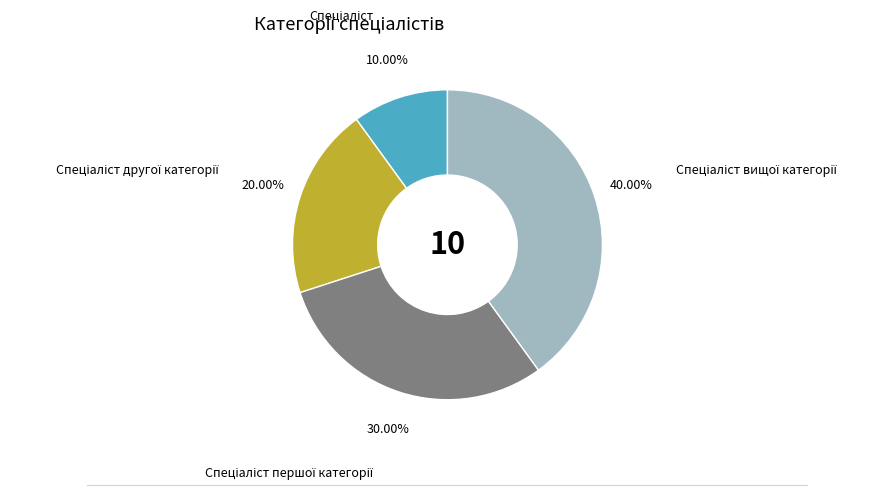

How many slices are in this pie chart?

4